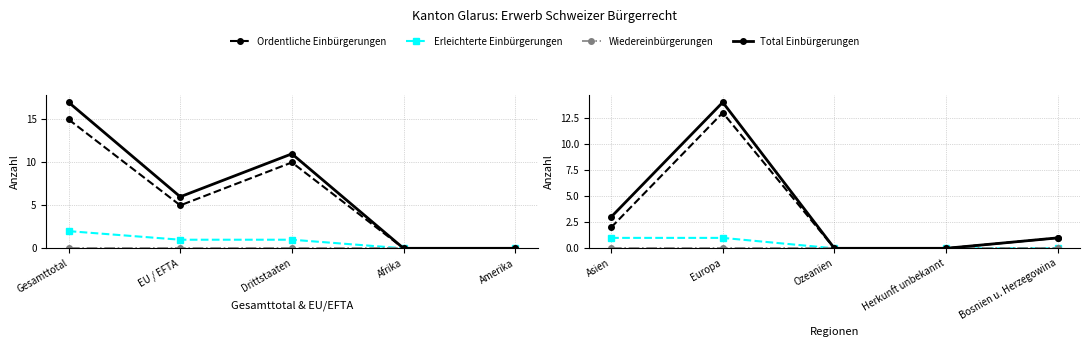

The value of Erleichterte Einbürgerungen at Europa is 1. True or false?

True